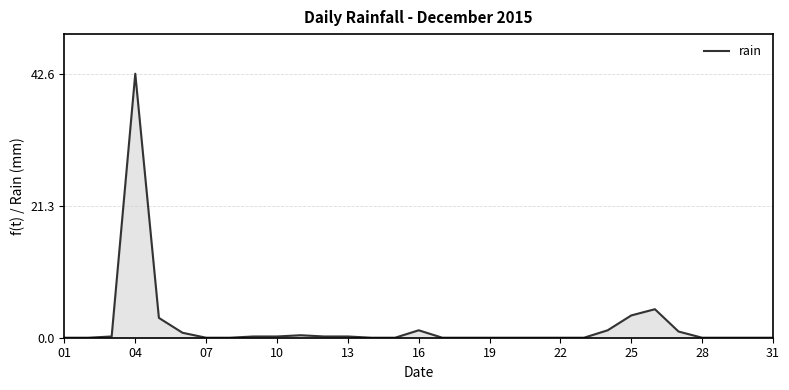

What is the difference between the maximum and minimum values?

42.6